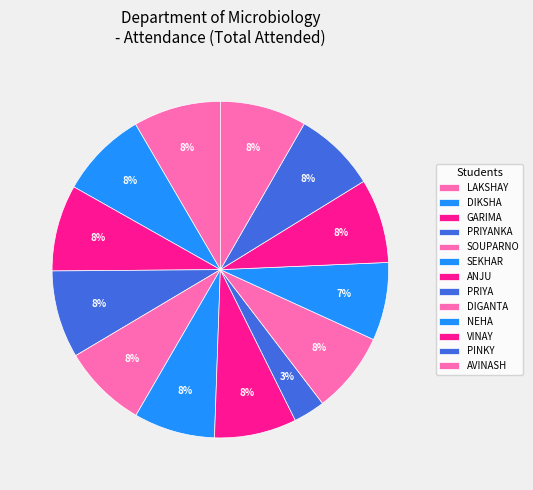

Do GARIMA and LAKSHAY together represent more than half of the pie?

No